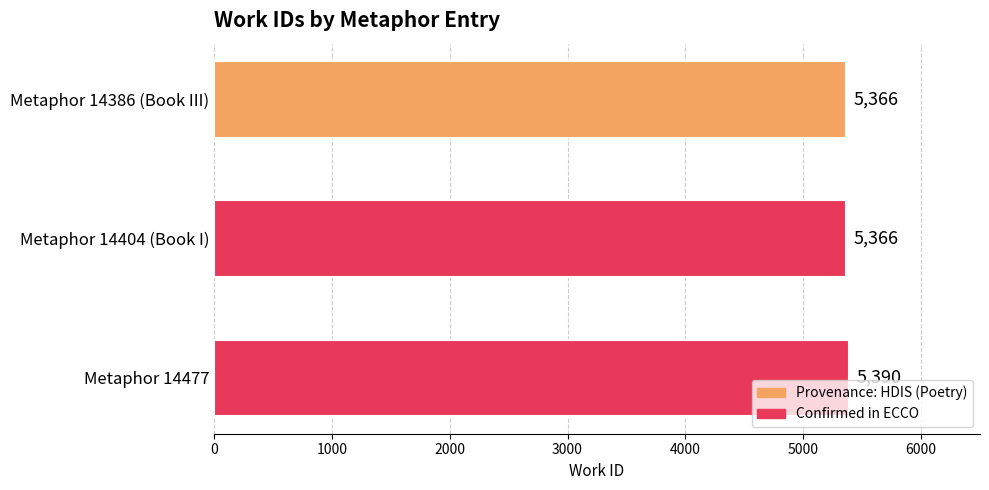

True or false: the data shows 7214 at Metaphor 14477.

False